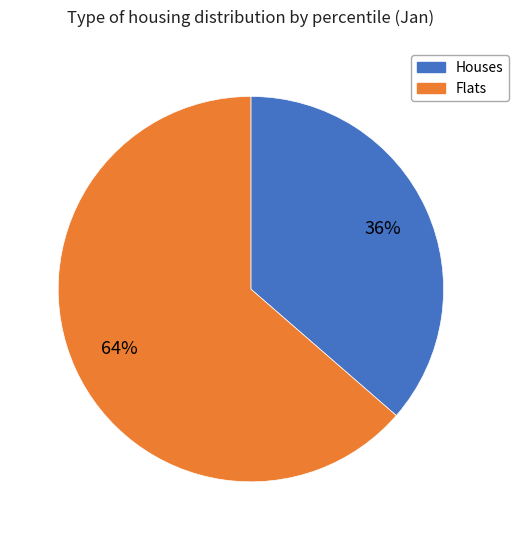

Do Houses and Flats together represent more than half of the pie?

Yes